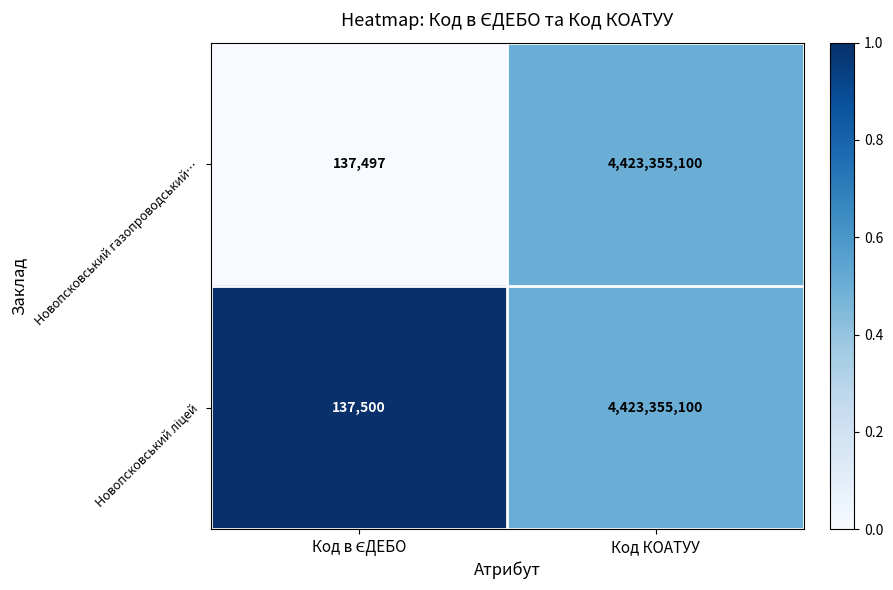

What is the sum of all Новопсковський газопроводський… values?

4423492597